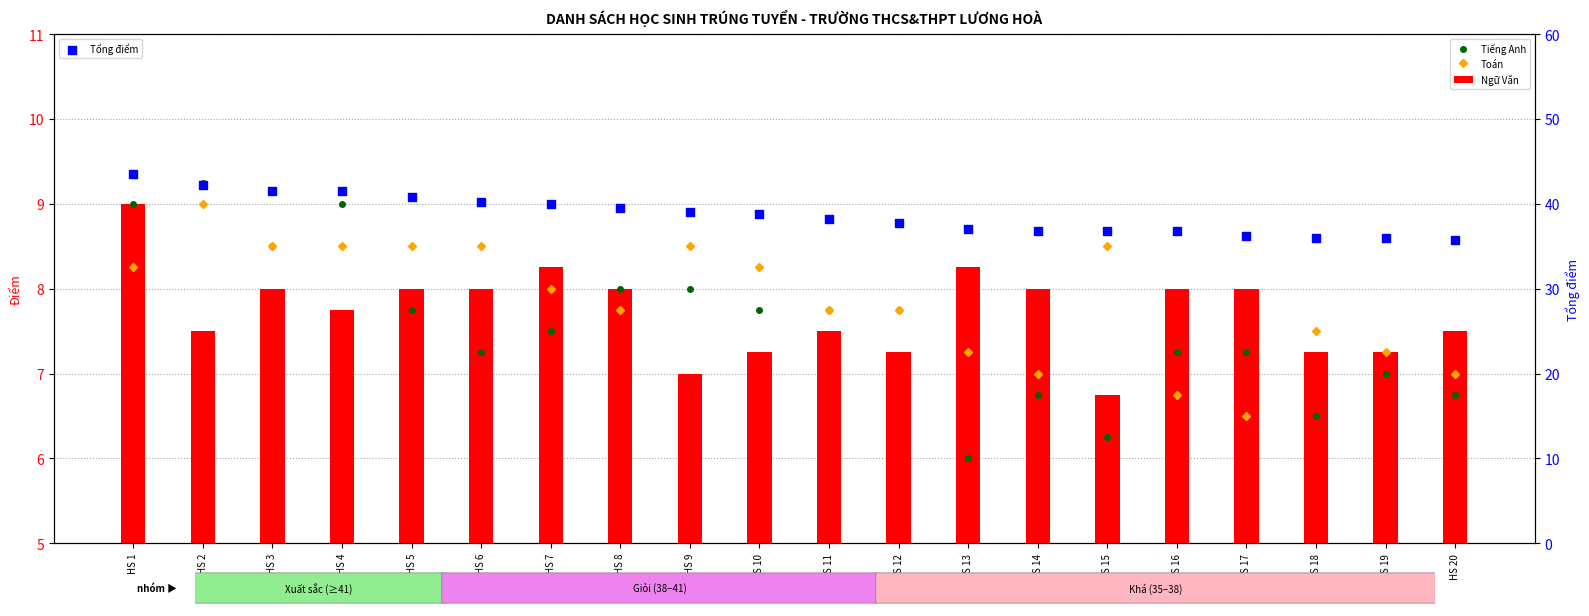

What are all the series names shown in the legend?

Tiếng Anh, Toán, Ngữ Văn, Tổng điểm